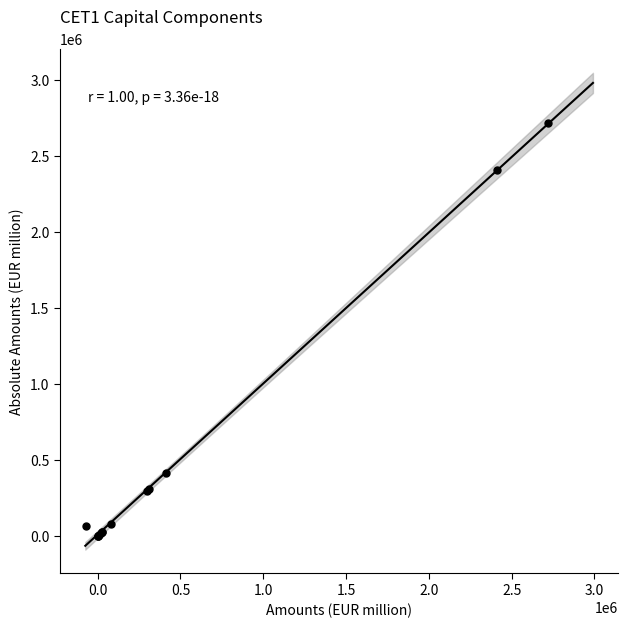

What Y value in the scatter plot is closest to 1360000?

415000